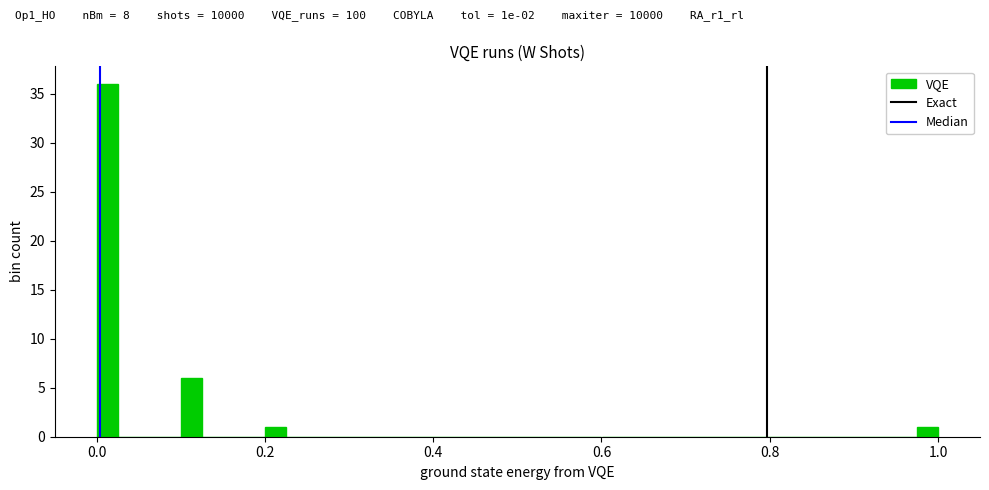

Around what value on the x-axis is the tallest bar? Give the approximate position of its centre, as read against the axis.

0.02